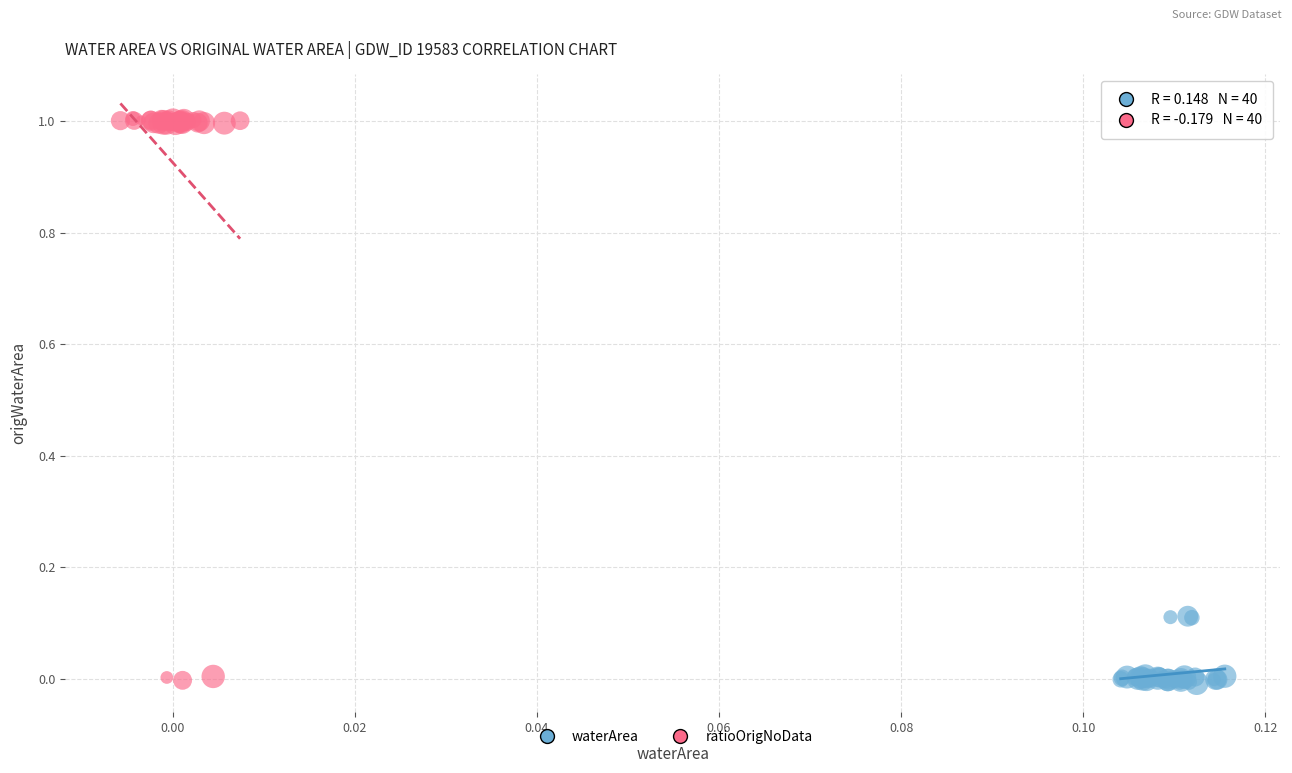

What are all the series names shown in the legend?

waterArea, ratioOrigNoData